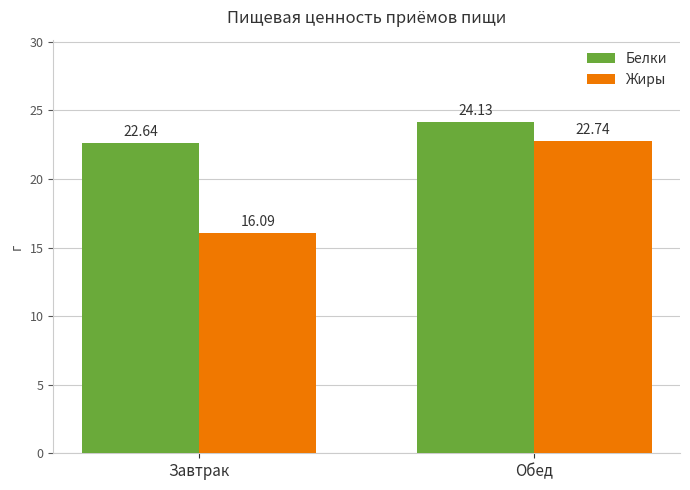

Reading left to right, transcribe all the data shown in this chart.

Белки: Завтрак=22.6	Обед=24.1
Жиры: Завтрак=16.1	Обед=22.7